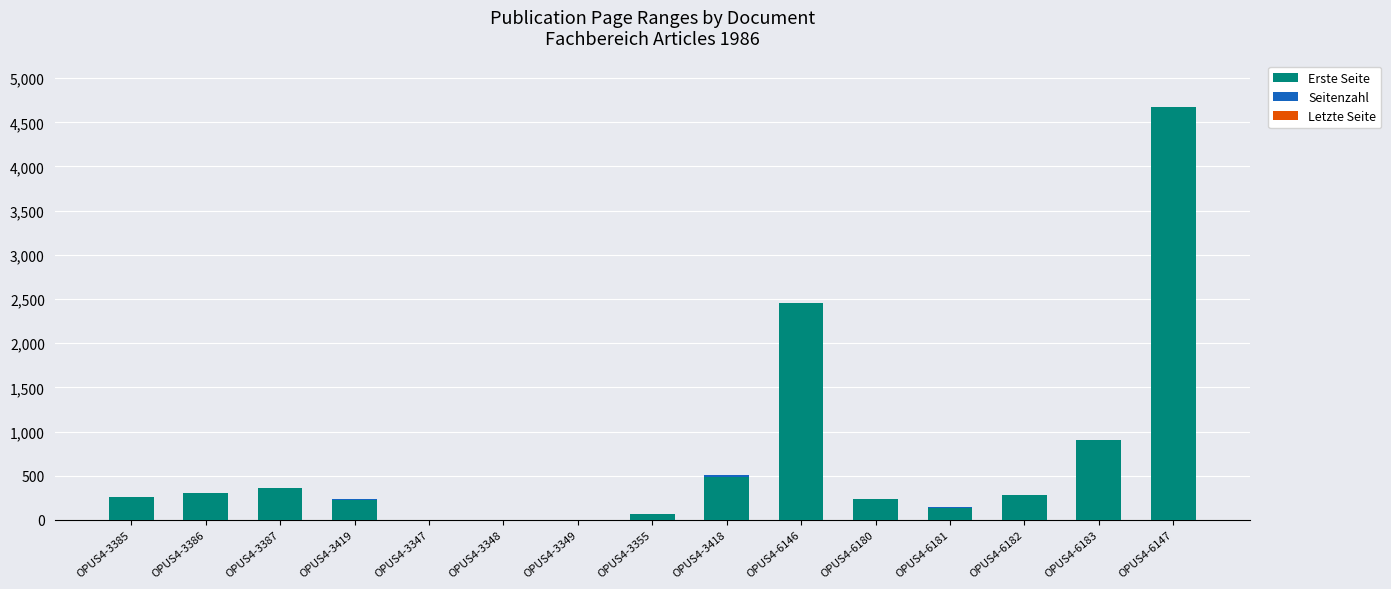

At which category is the sum across all series the highest?

OPUS4-6147